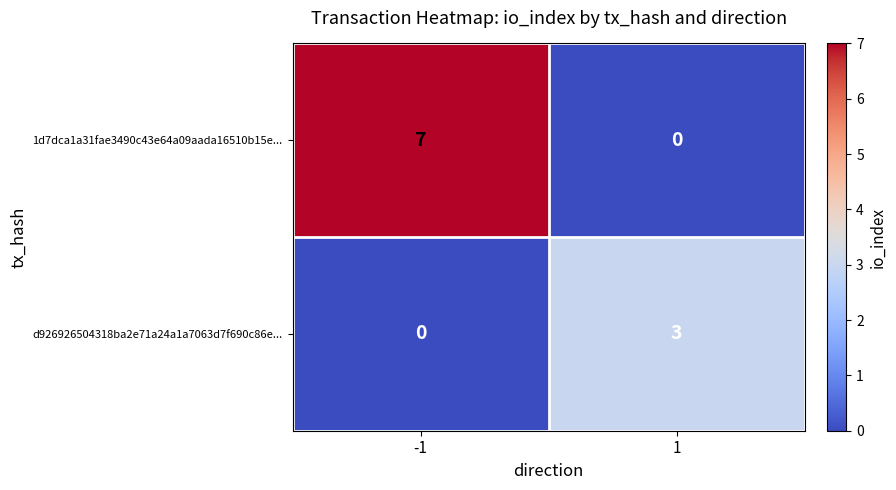

List the series in order of their overall mean, highest first.

1d7dca1a31fae3490c43e64a09aada16510b15e..., d926926504318ba2e71a24a1a7063d7f690c86e...